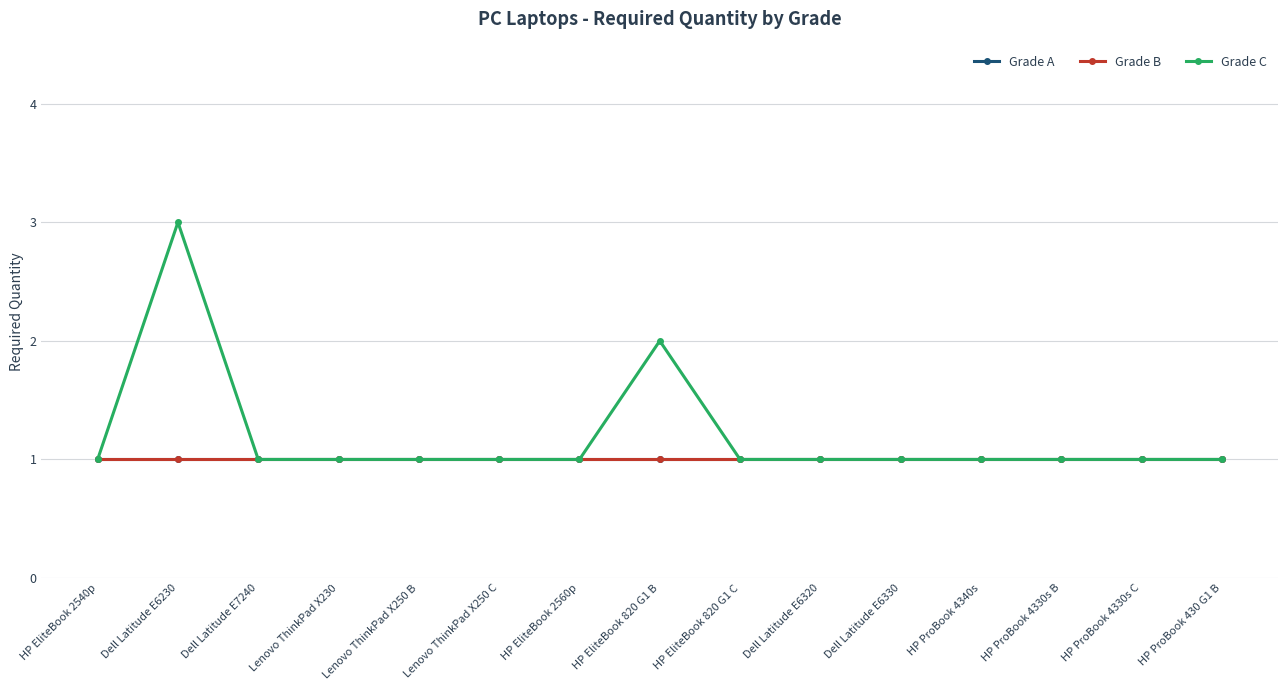

Does the chart have visible grid lines?

Yes